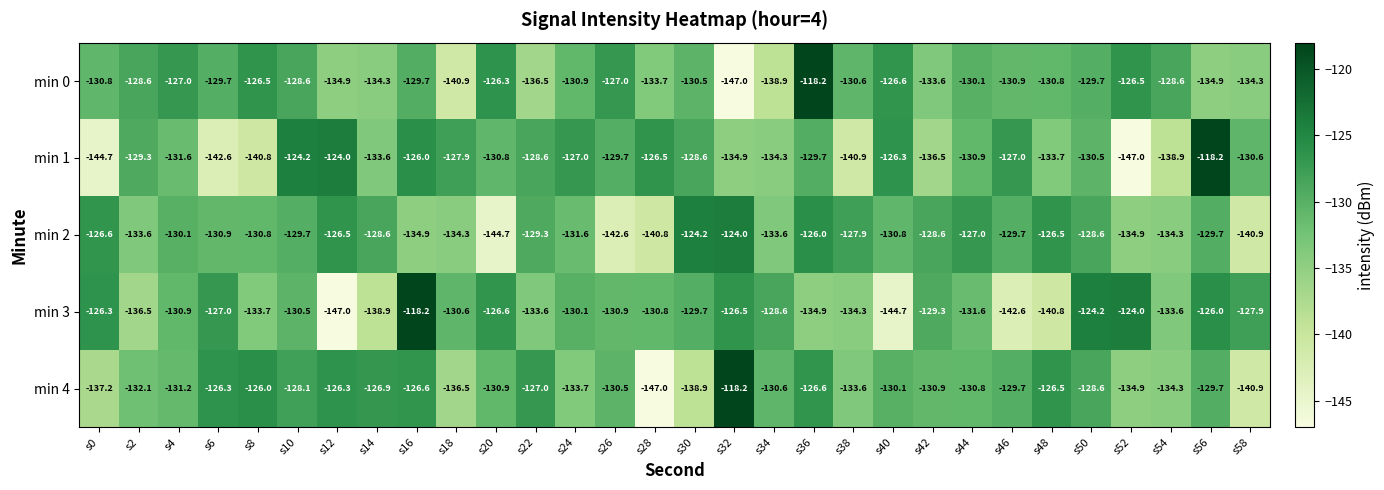

What is the difference between the maximum and minimum values in the min 2 series?

20.7